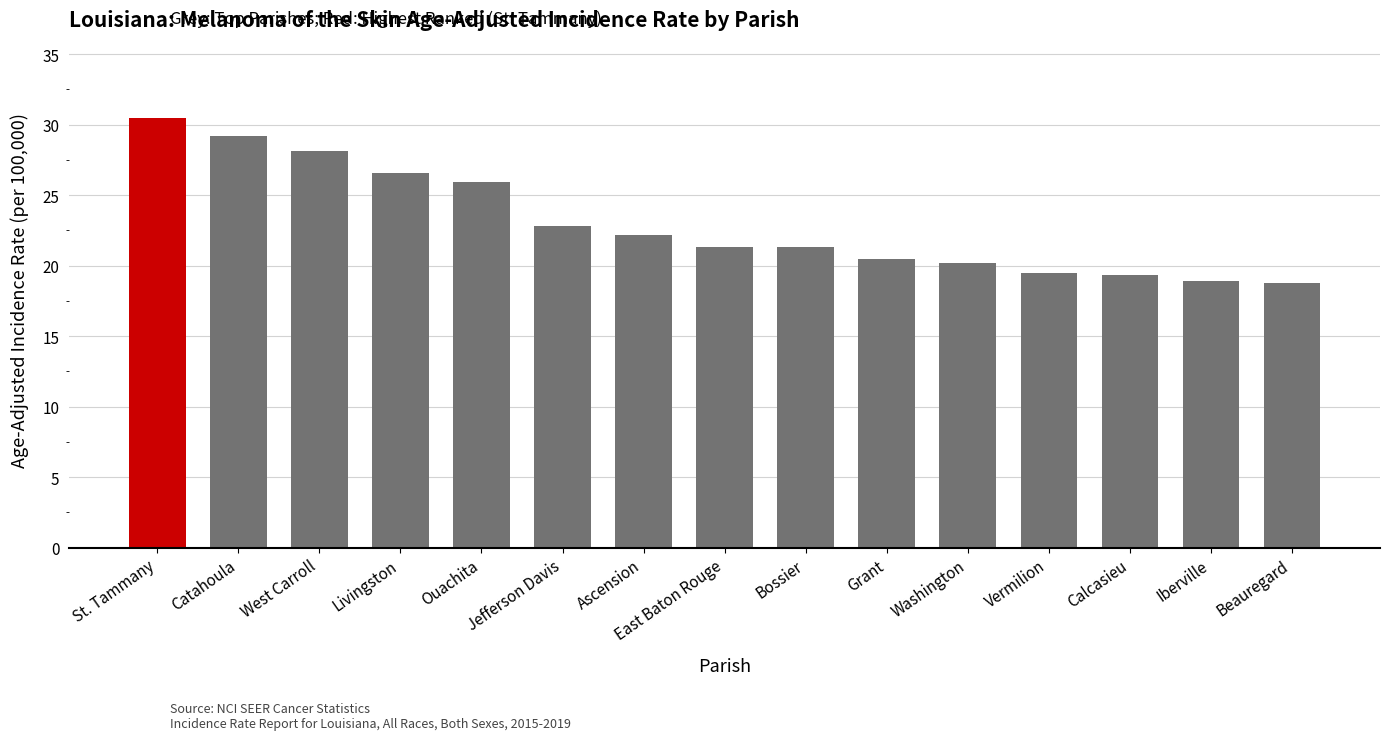

Which has a higher value, West Carroll or St. Tammany?

St. Tammany